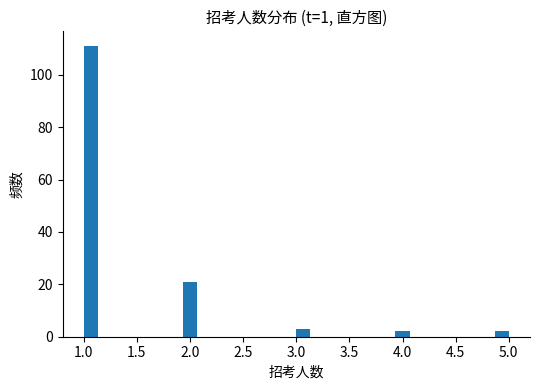

Around what value on the x-axis is the tallest bar? Give the approximate position of its centre, as read against the axis.

1.05